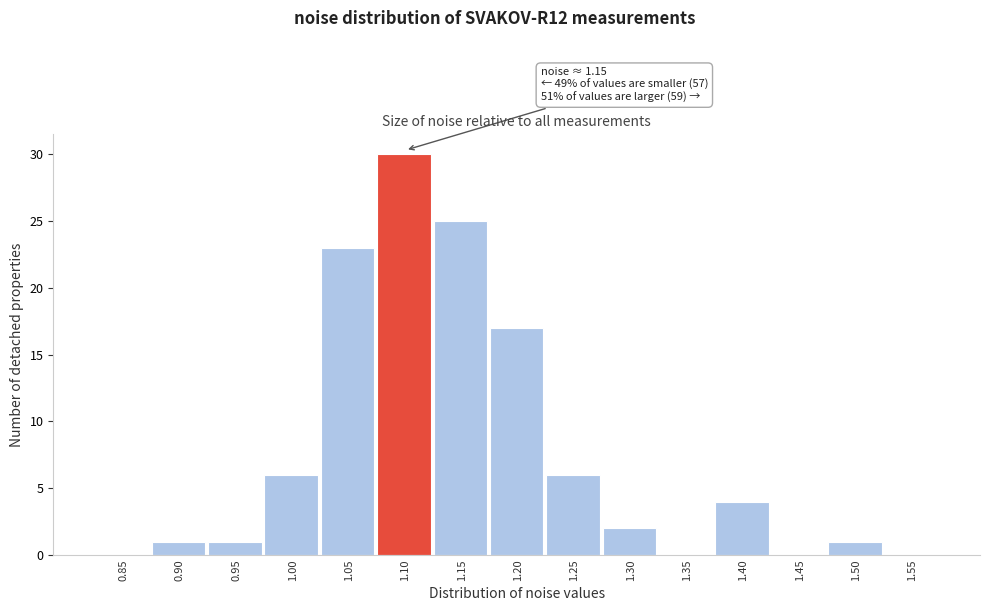

Reading left to right, what are all the values shown in this chart?

0.85=0	0.90=1	0.95=1	1.00=6	1.05=23	1.10=30	1.15=25	1.20=17	1.25=6	1.30=2	1.35=0	1.40=4	1.45=0	1.50=1	1.55=0